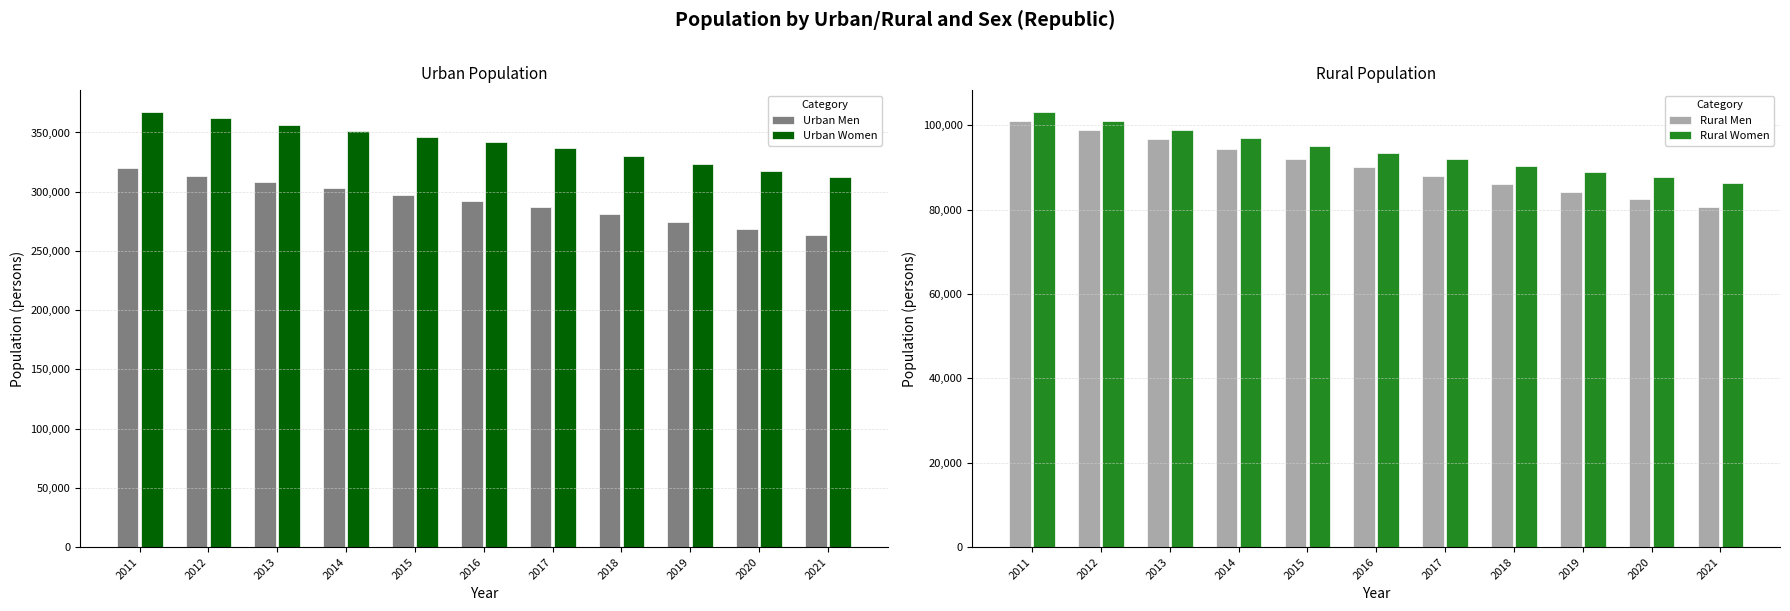

What is the difference between the maximum and minimum values in the Urban Women series?

55287